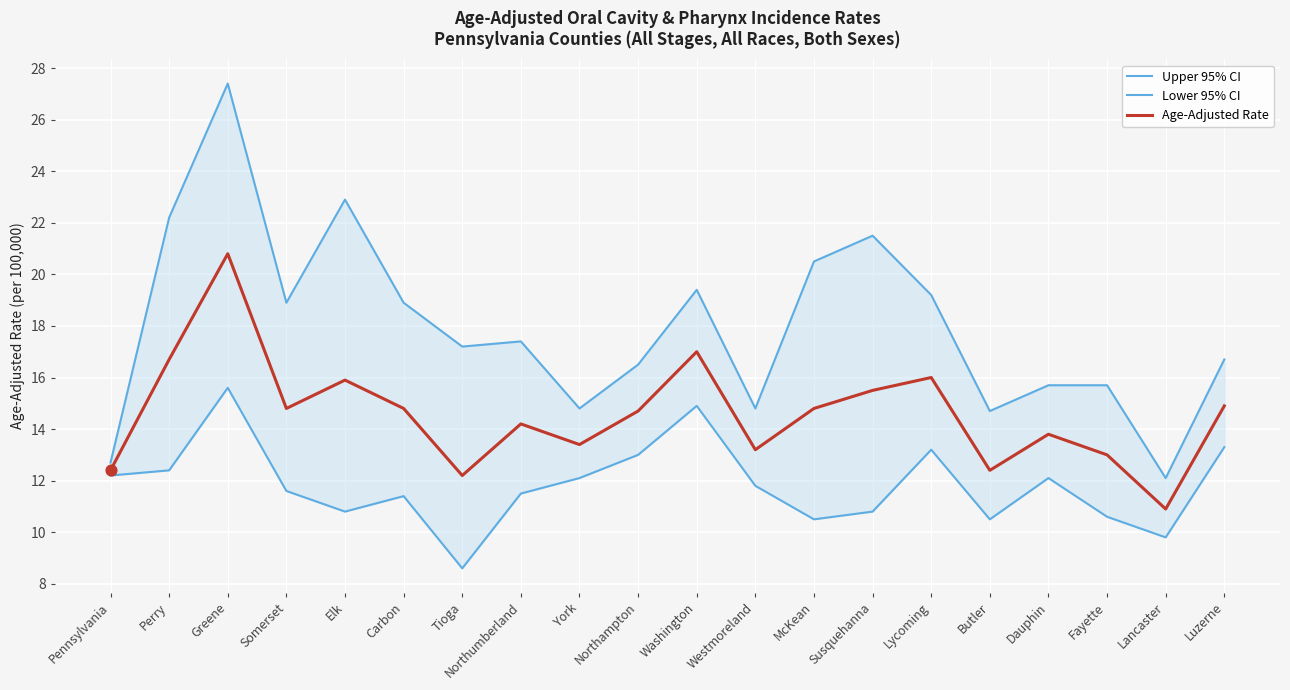

What are all the series names shown in the legend?

Upper 95% CI, Lower 95% CI, Age-Adjusted Rate